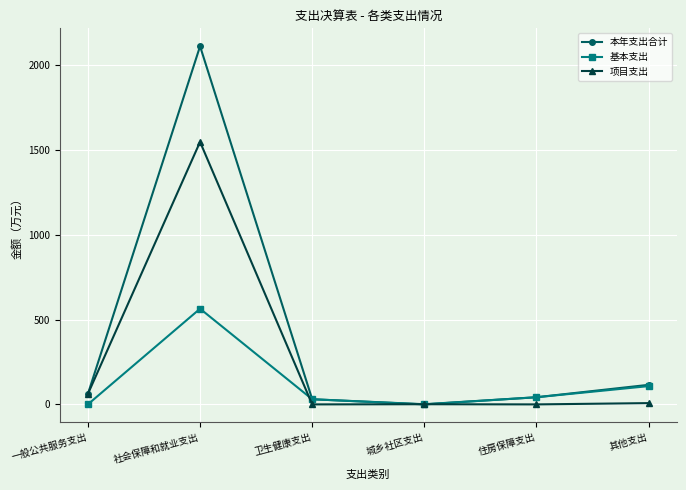

List the series in order of their overall mean, lowest first.

基本支出, 项目支出, 本年支出合计